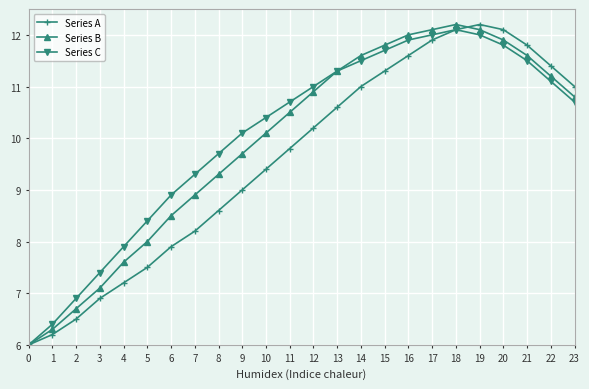

What is the total value across all series at 20?

35.8